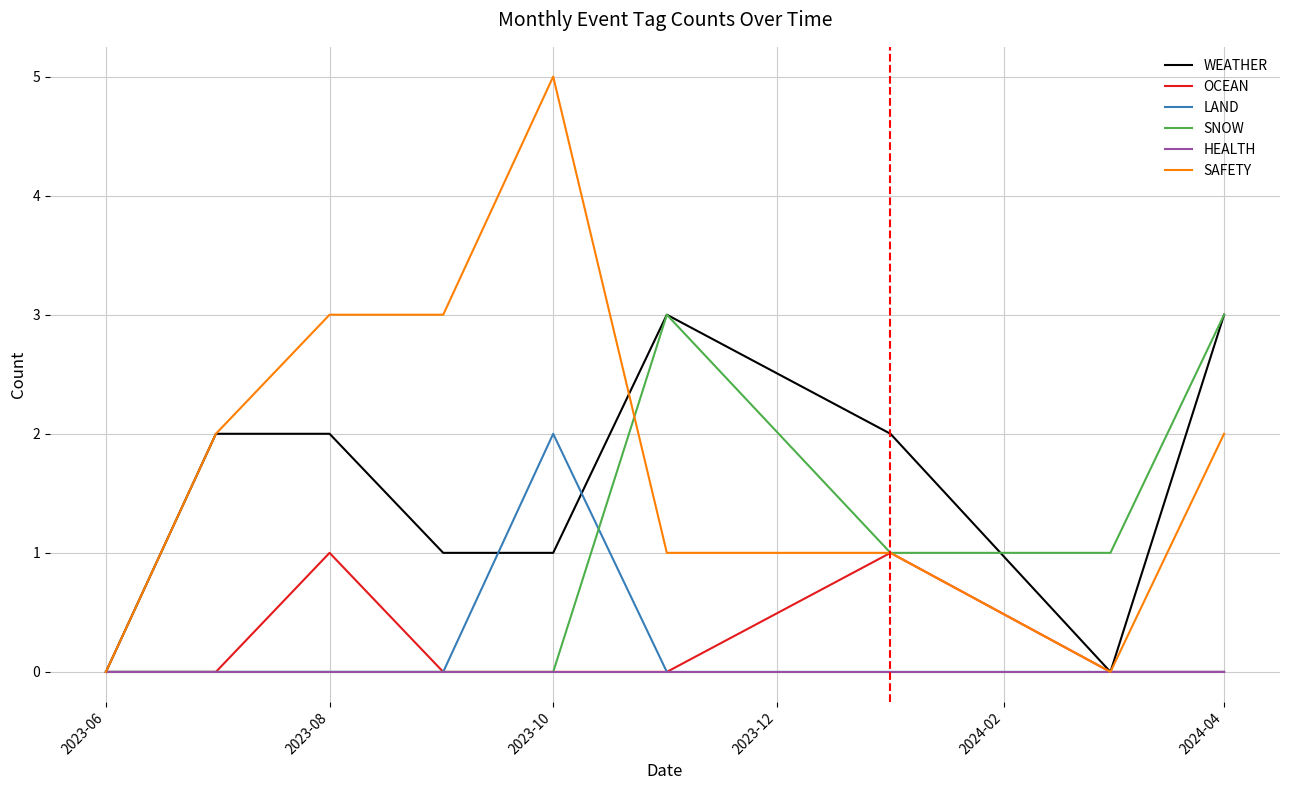

Which series has the largest range (max minus min)?

SAFETY